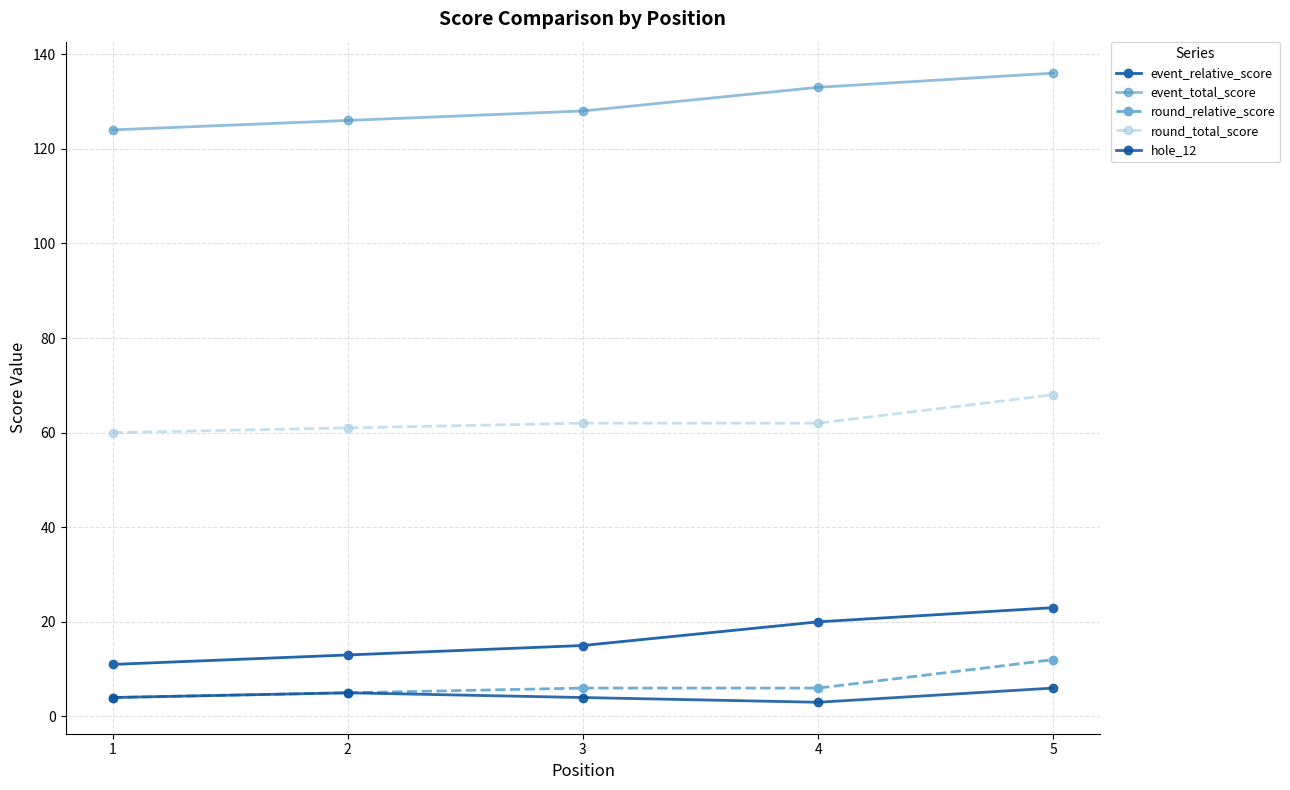

Is the value of round_total_score at 5 greater than the value of hole_12 at 5?

Yes